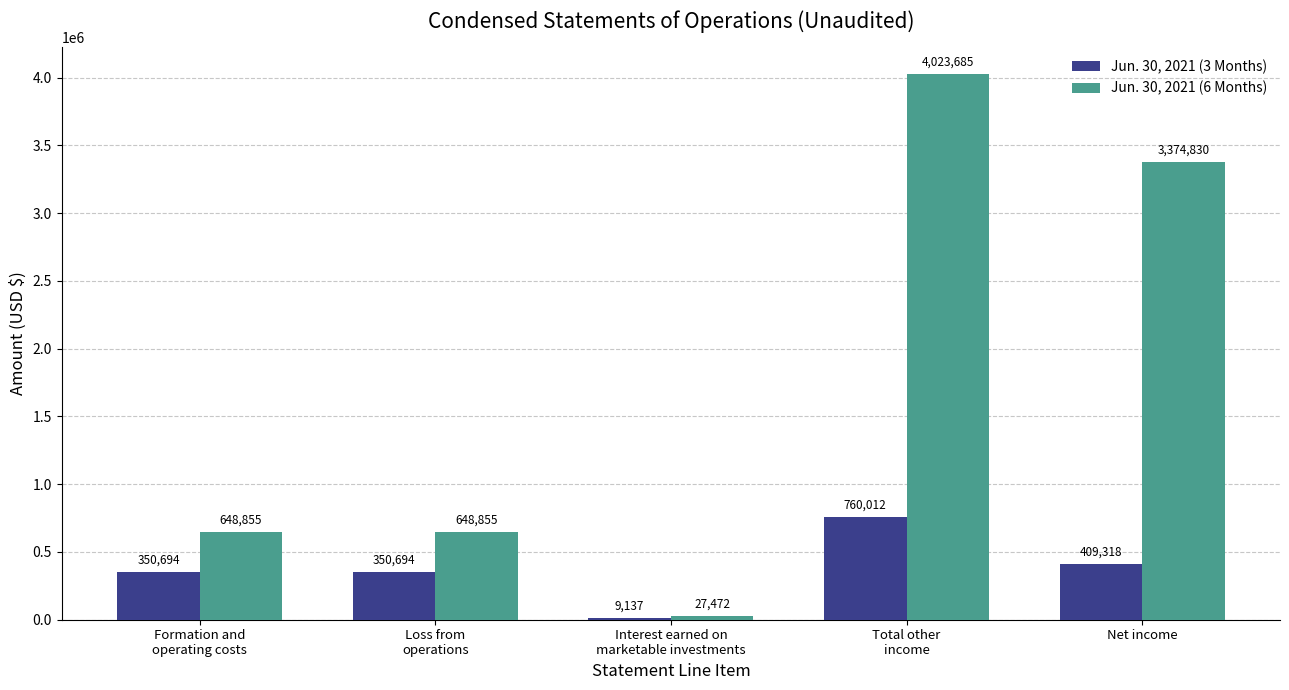

Count the number of data series in this chart.

2